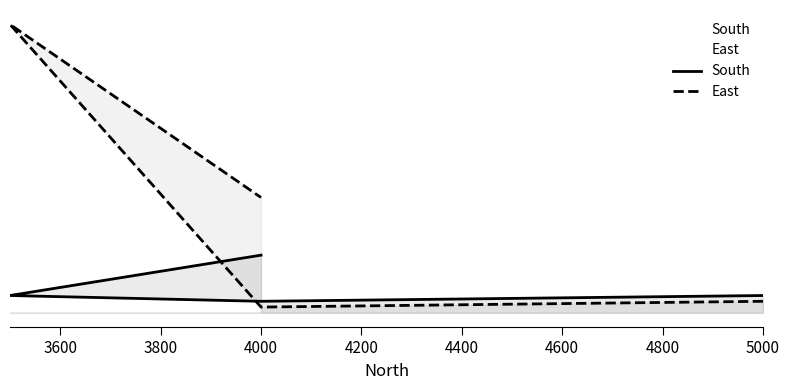

At which label is East closest to 2550?

4000